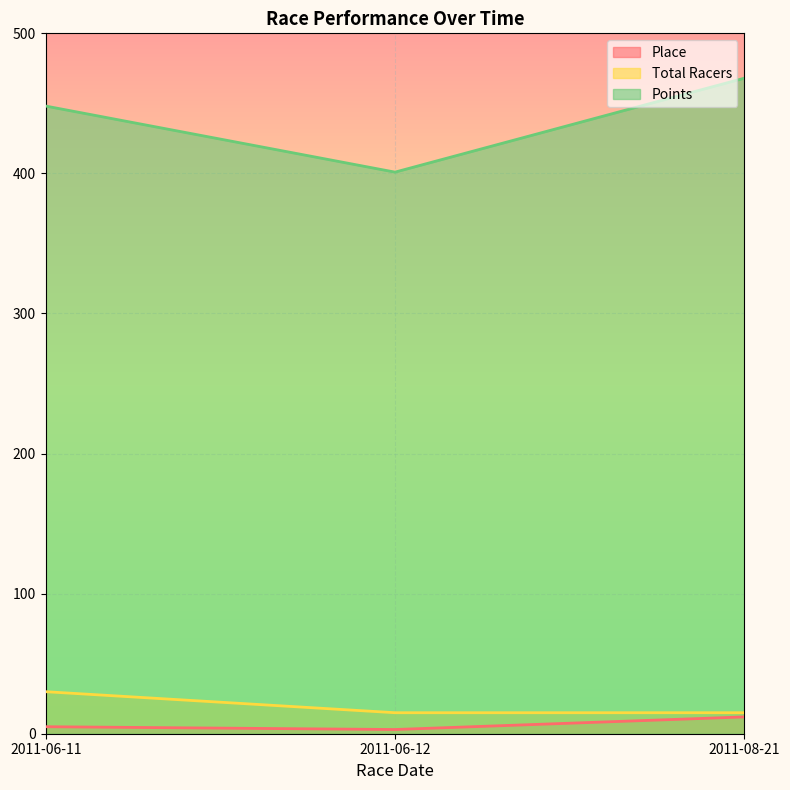

The value of Total Racers at 2011-06-12 is 15.0. True or false?

True